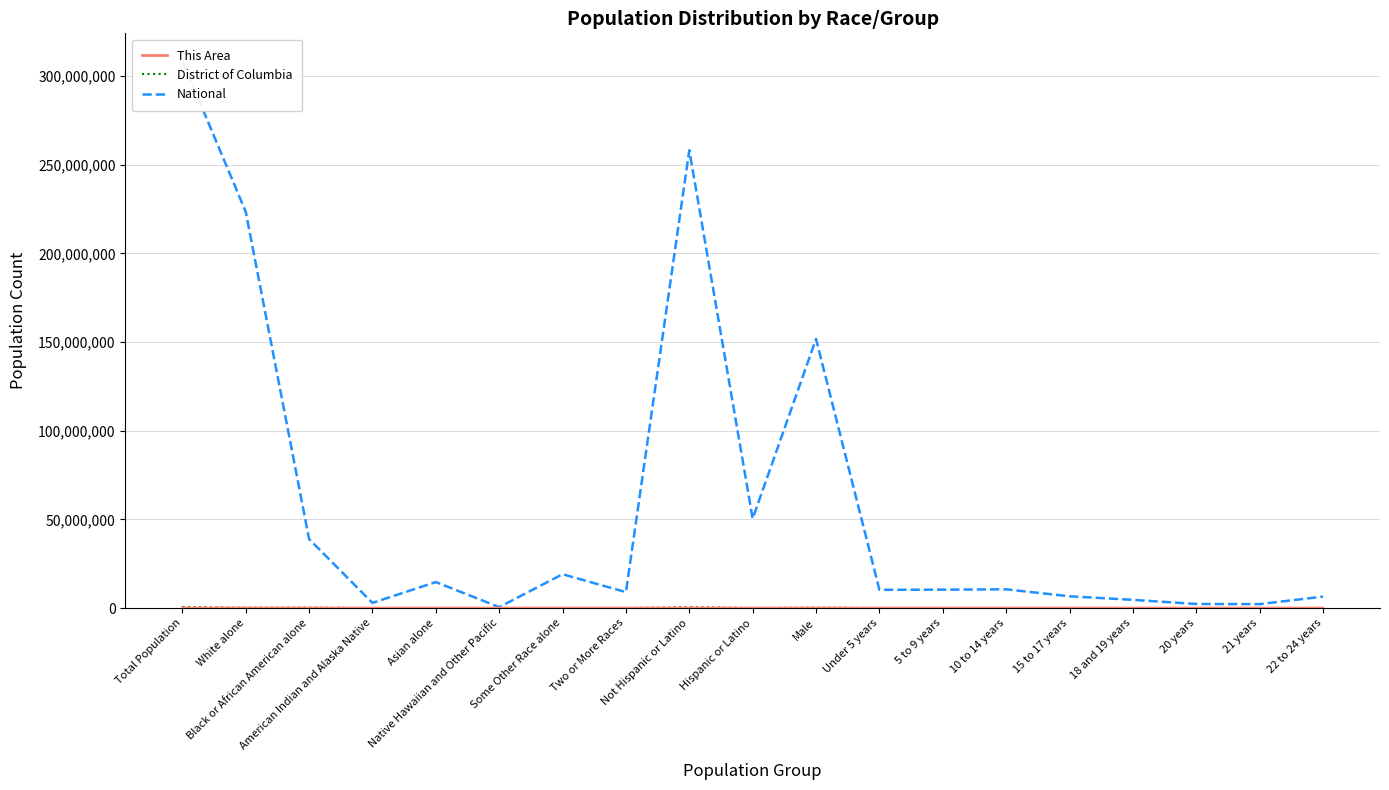

Where is This Area nearest to the value 3043?

Male